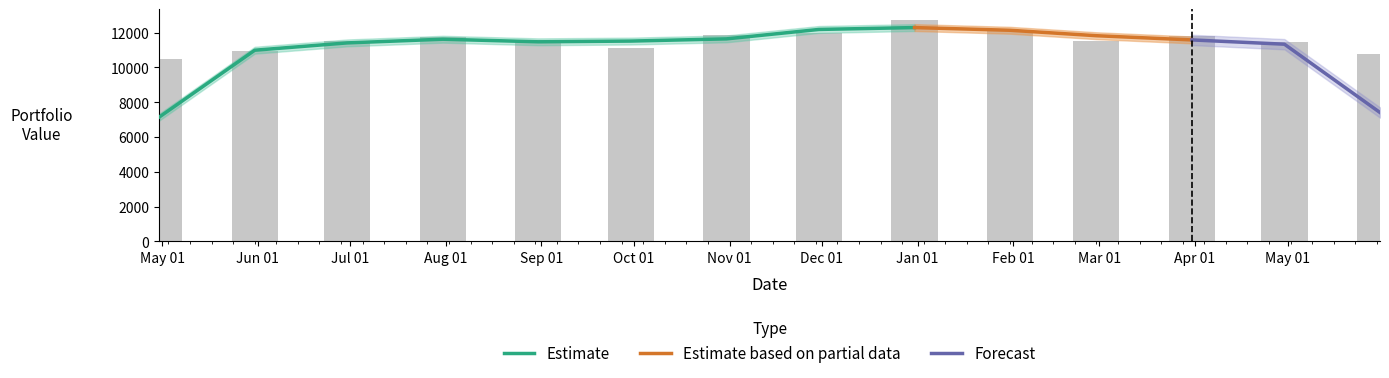

How many bars are there in total?

14